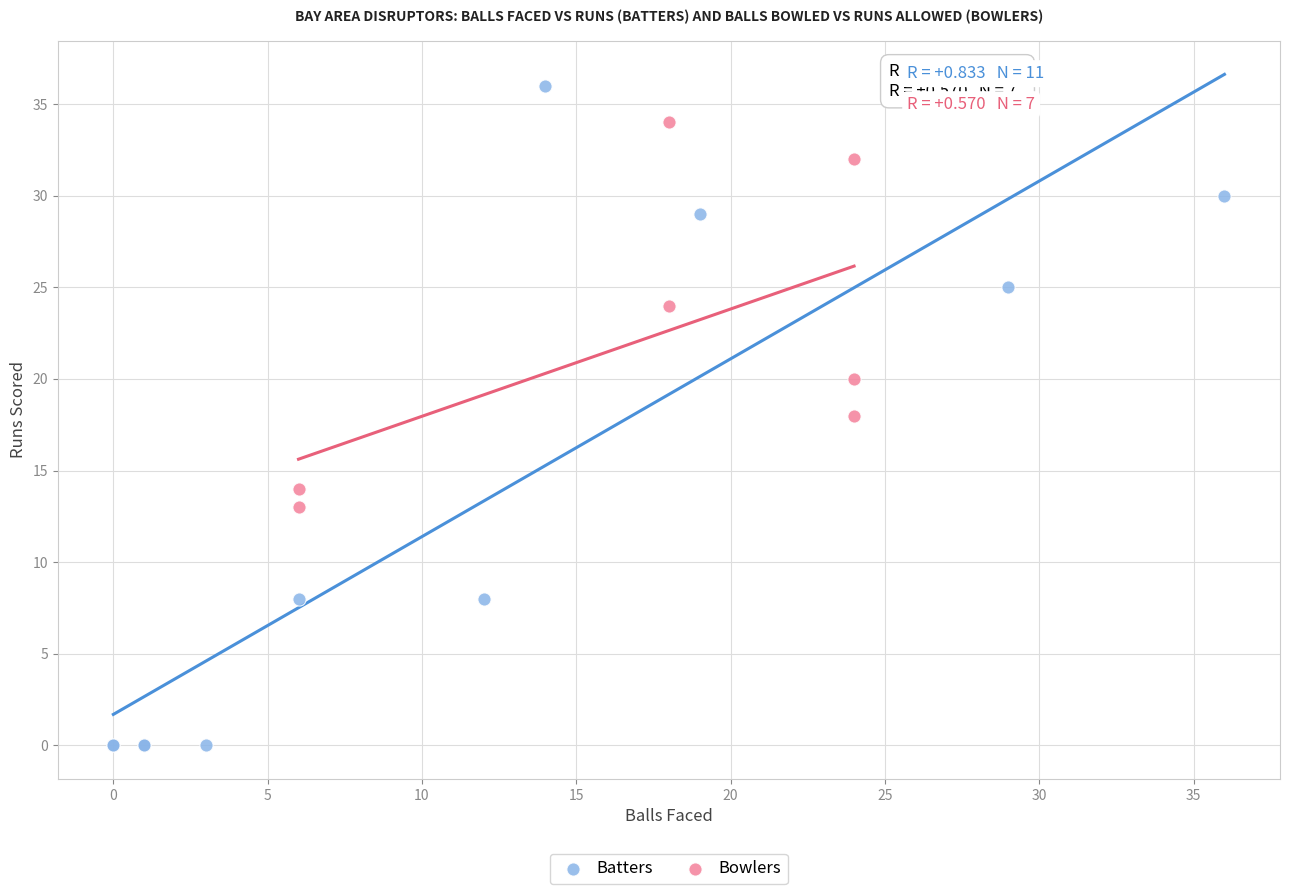

Which series has the widest spread of Y values?

Batters